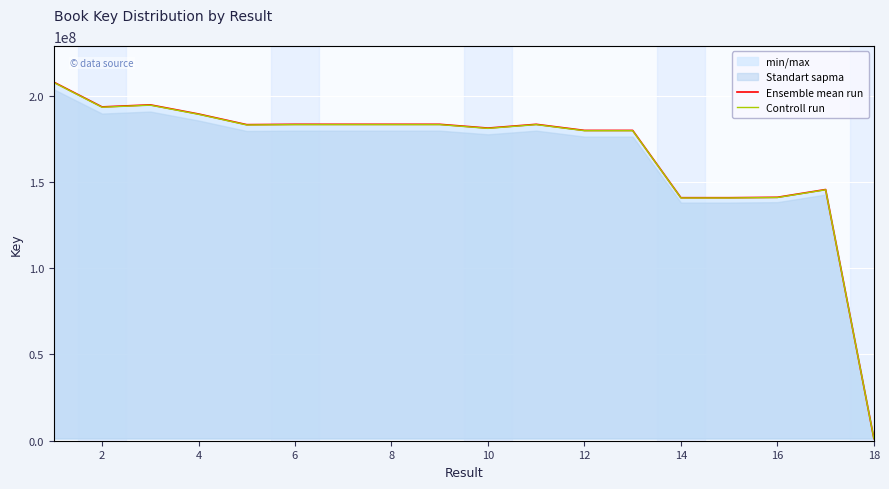

What is the value of the Controll run point at the 16th from the left?

140895407.6